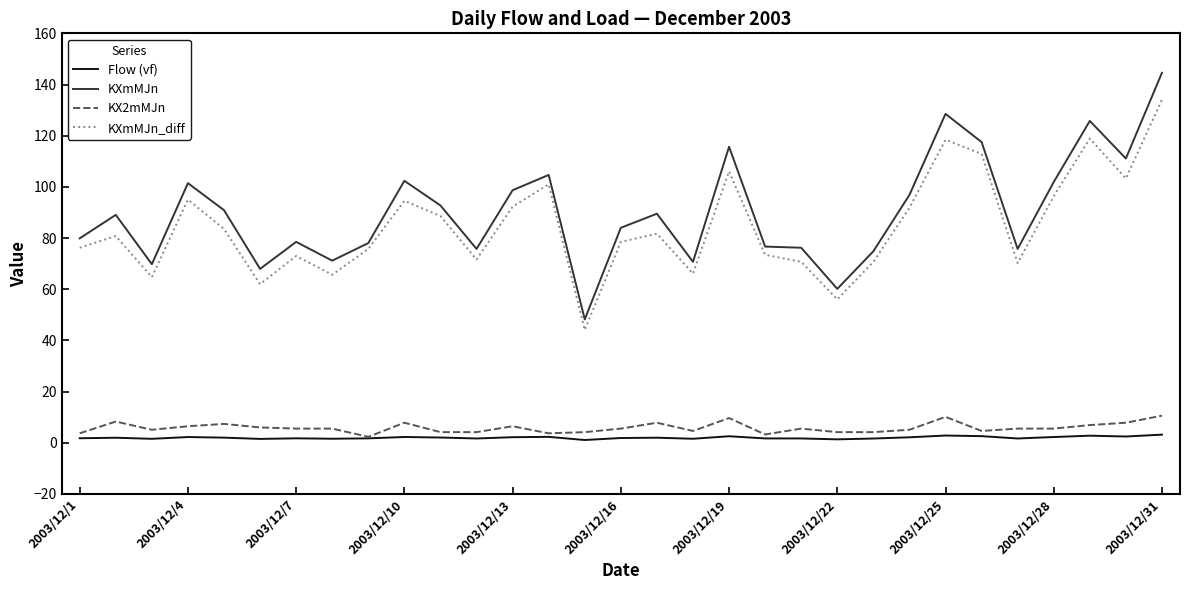

In KXmMJn_diff, how many points are lower than both neighbors (excluding endpoints)?

9